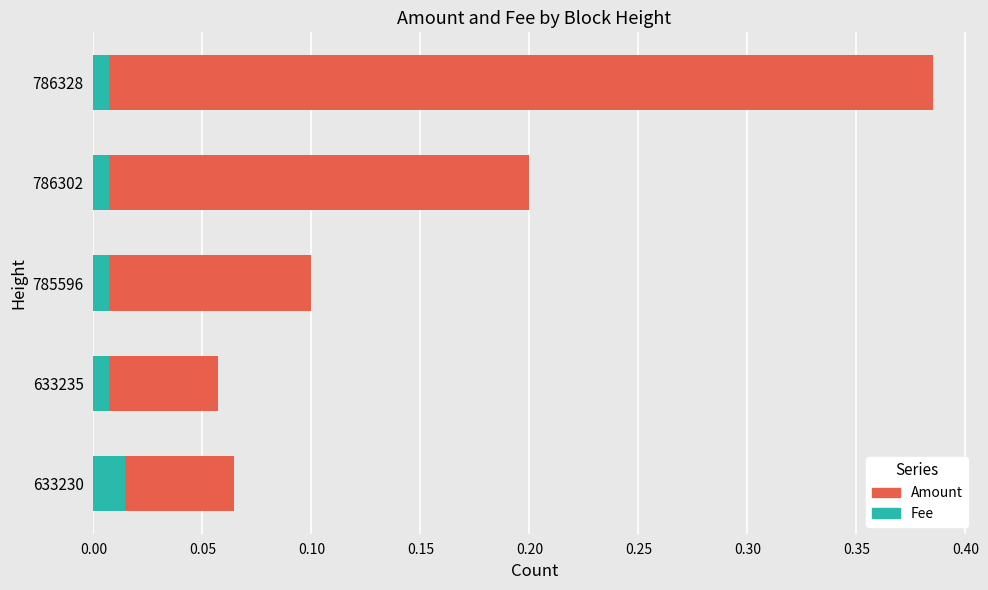

Count the Fee values in the range 0 to 1.

5